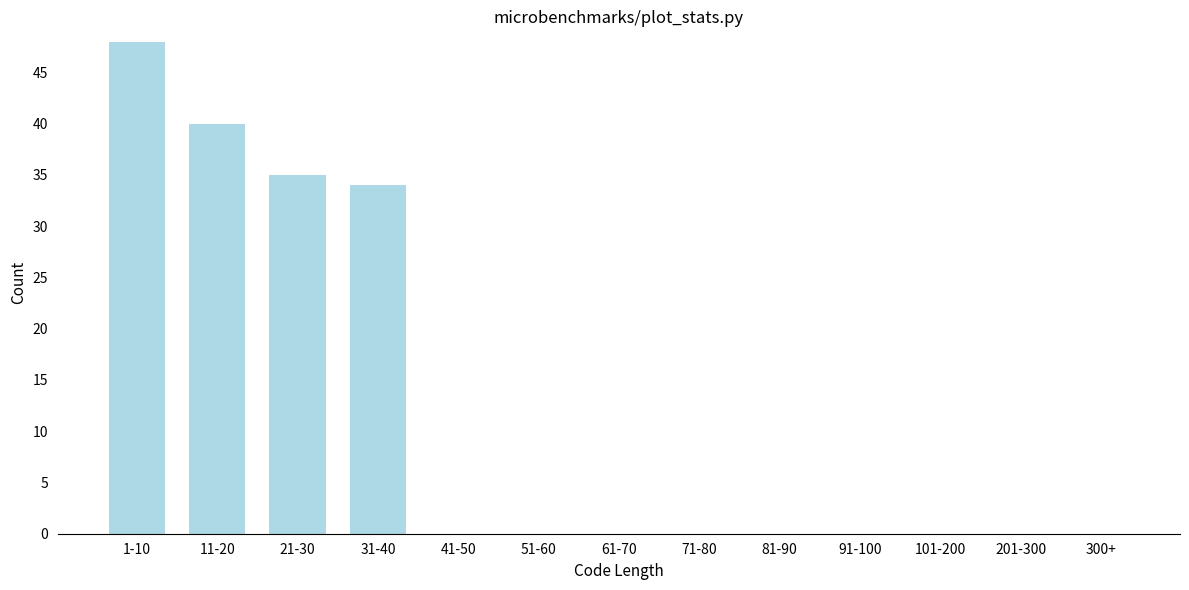

Reading left to right, what are all the values shown in this chart?

1-10=48	11-20=40	21-30=35	31-40=34	41-50=0	51-60=0	61-70=0	71-80=0	81-90=0	91-100=0	101-200=0	201-300=0	300+=0